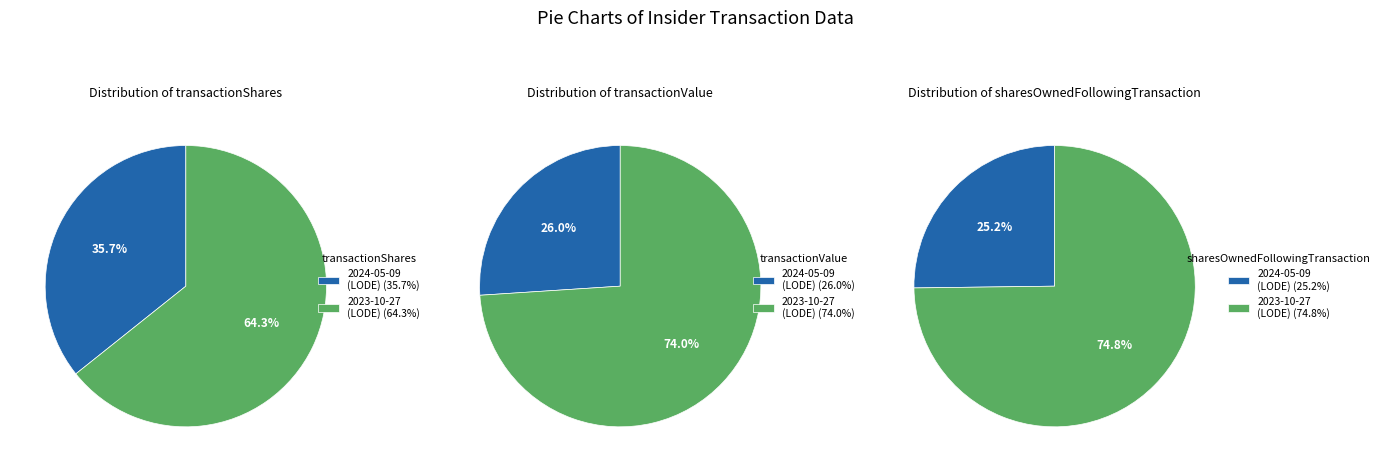

What percentage is the wk-form4_1698702630.xml slice, to the nearest percent?

74%